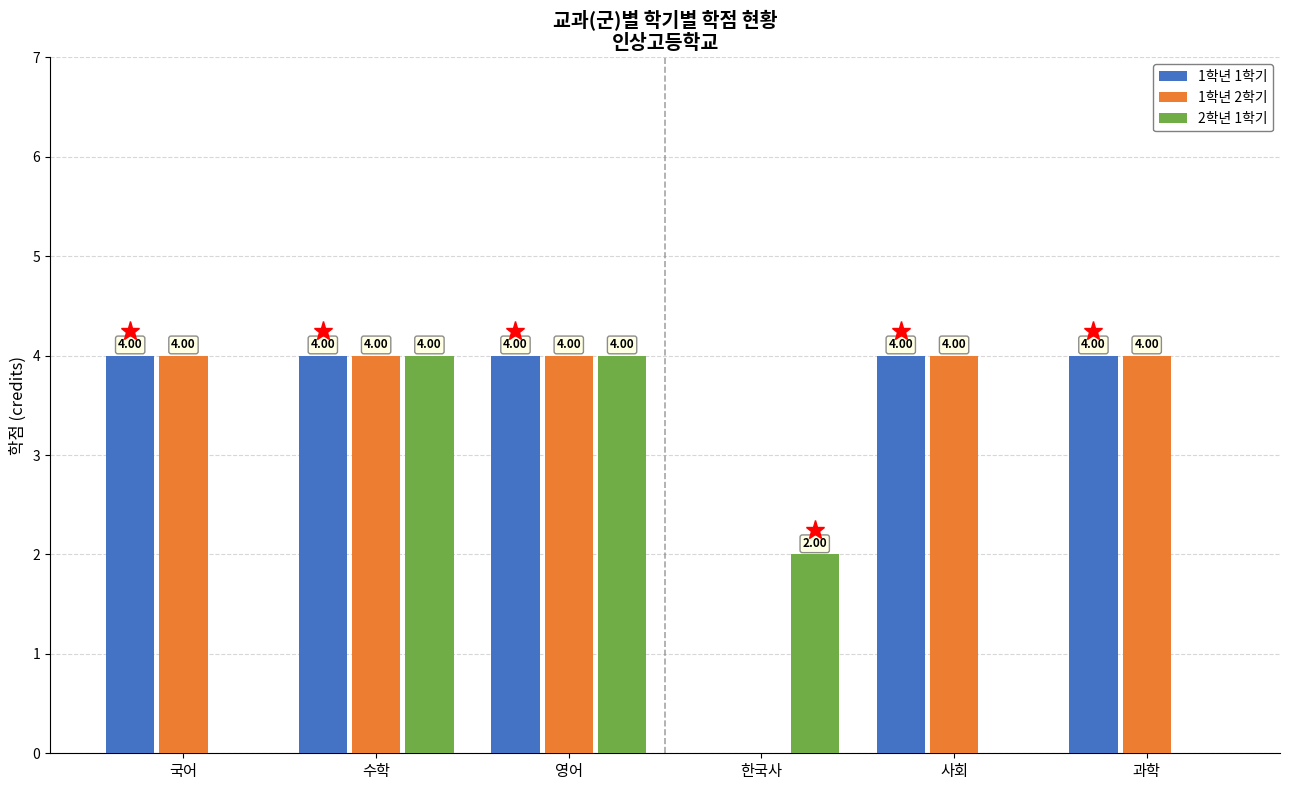

How many distinct data groups are displayed?

3